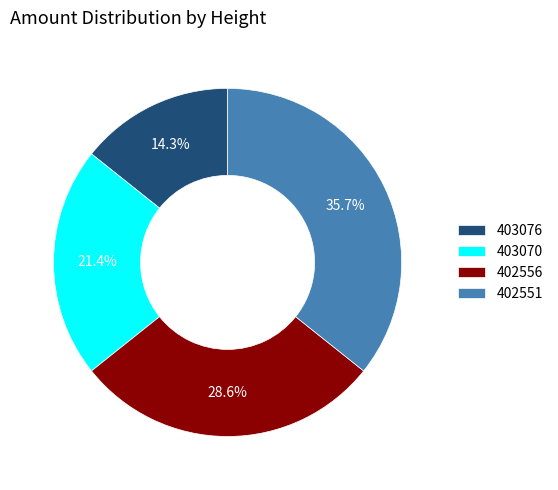

To the nearest percent, what is the difference between the largest and smallest slice percentages?

21%